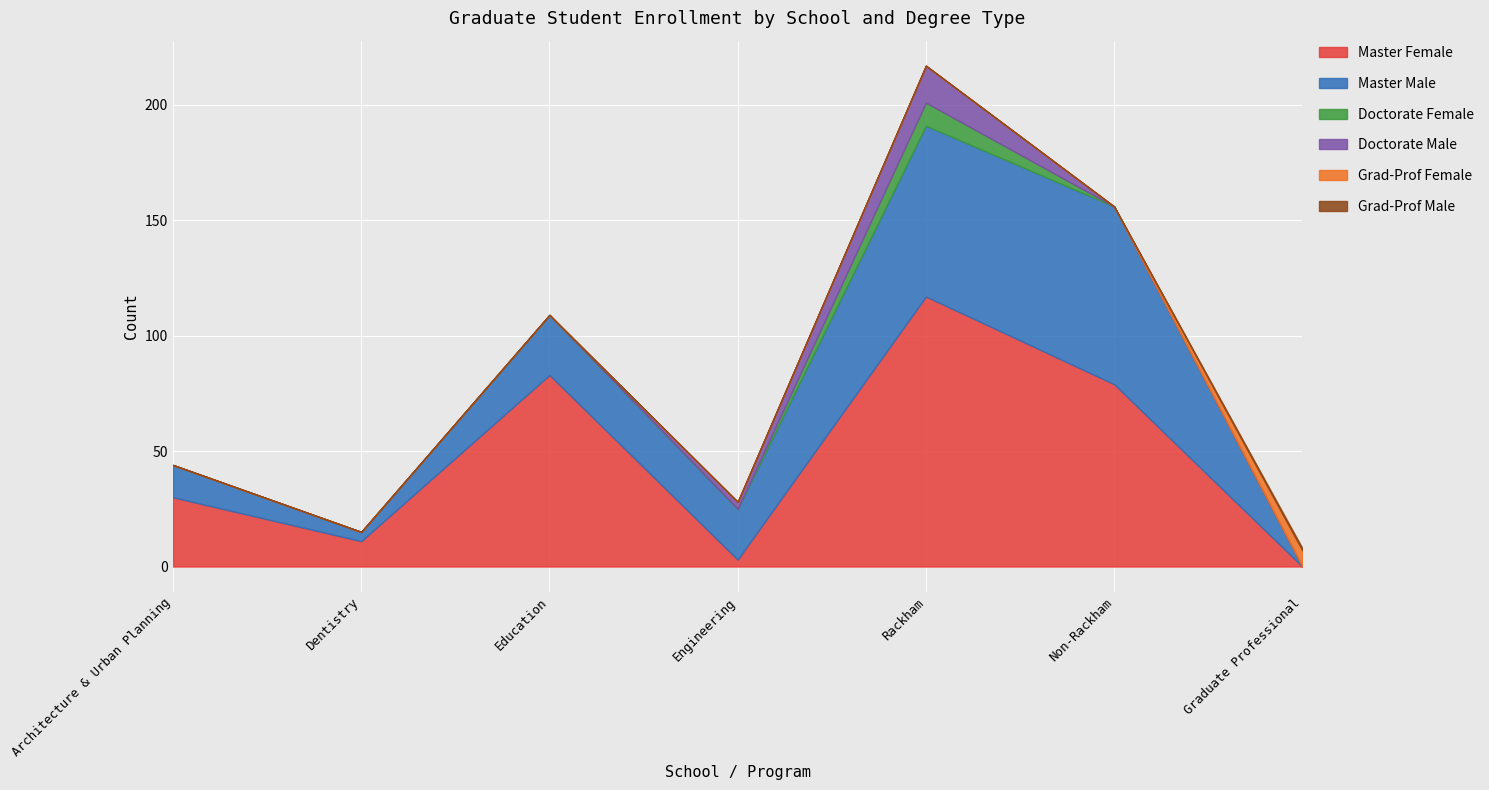

True or false: Doctorate Female and Grad-Prof Male intersect in this chart.

False